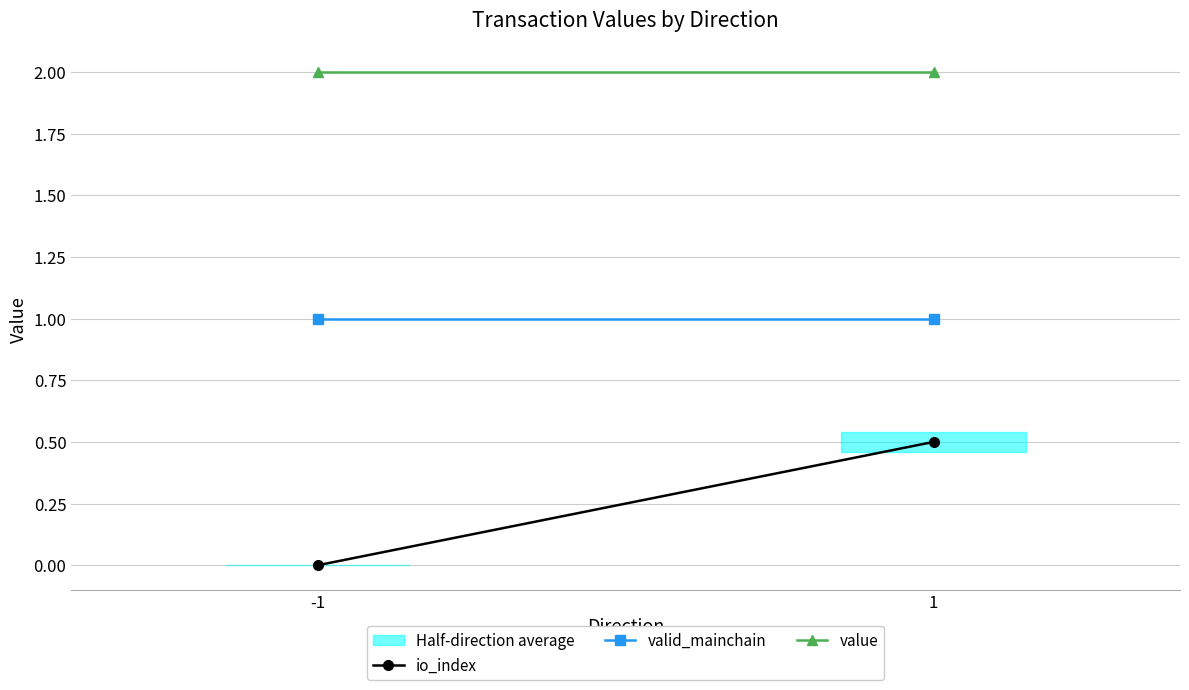

What is the spread (max minus min) of values at 1?

1.5